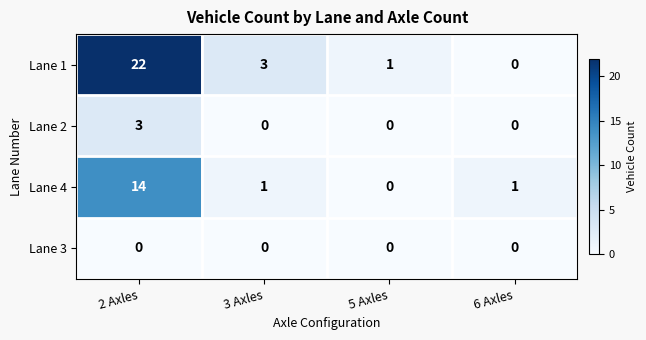

The value of Lane 3 at 2 Axles is 0. True or false?

True